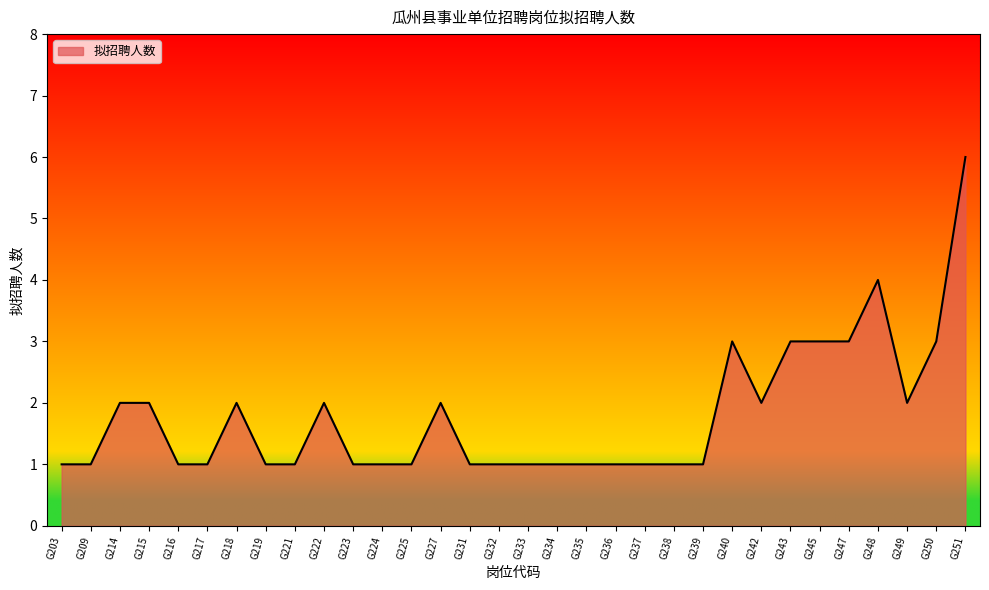

Which category has the highest value across all series?

G251